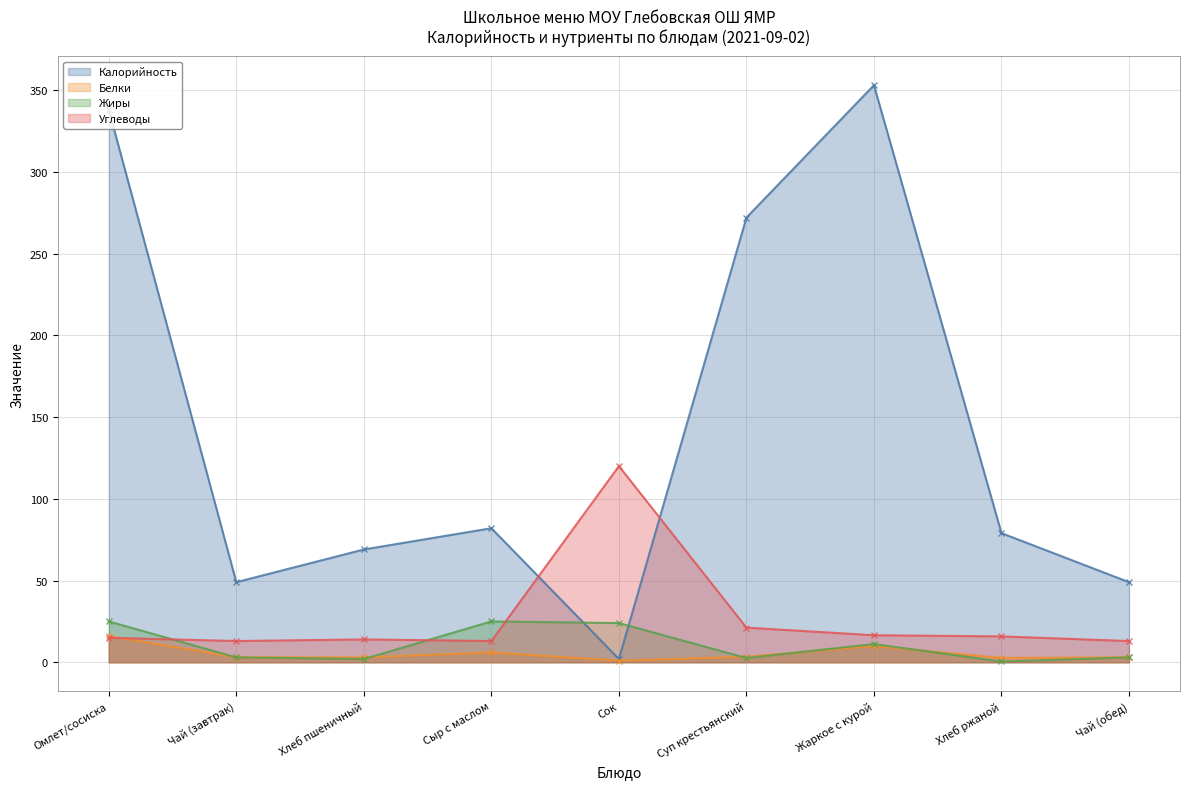

At which category is the sum across all series the highest?

Омлет/сосиска